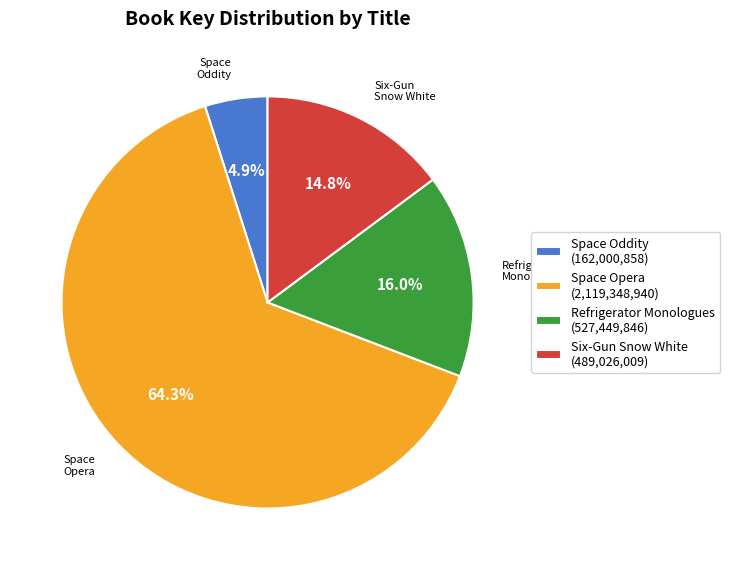

What is the total percentage of Refrigerator Monologues and Space Oddity?

20.9%